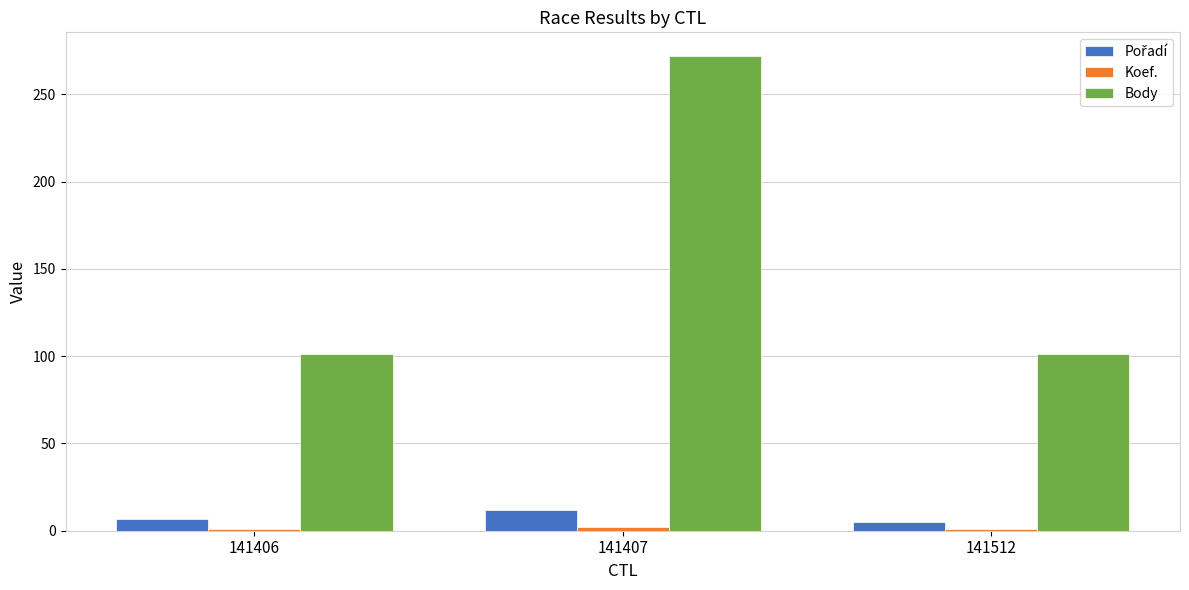

What is the difference between the maximum and minimum values in the Body series?

171